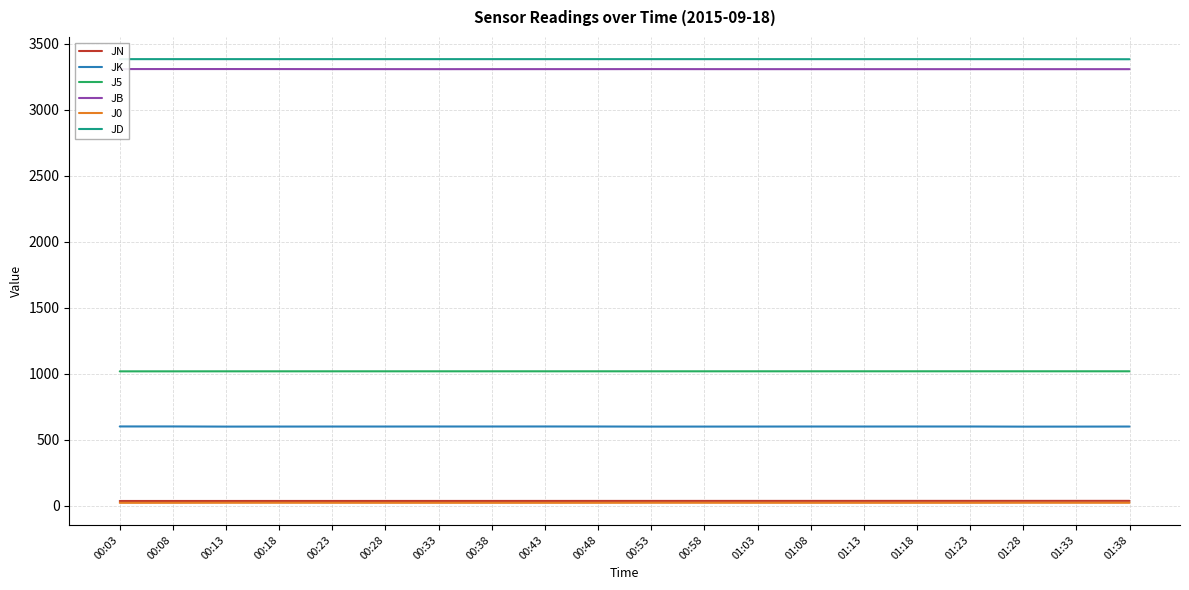

True or false: J0 and JN cross at least once.

False